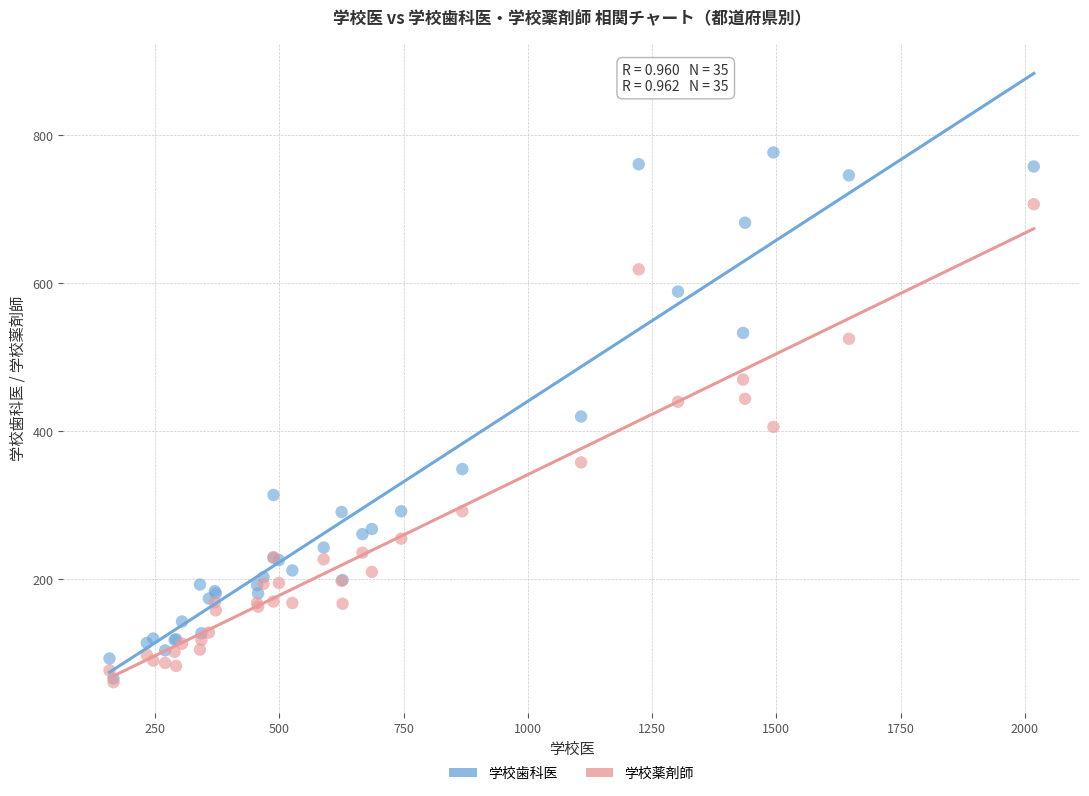

Which series has the largest Y range (max minus min)?

学校歯科医